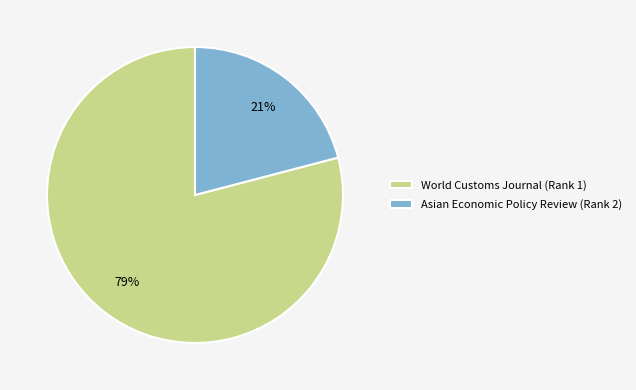

True or false: World Customs Journal (Rank 1) accounts for 79% of the total.

True